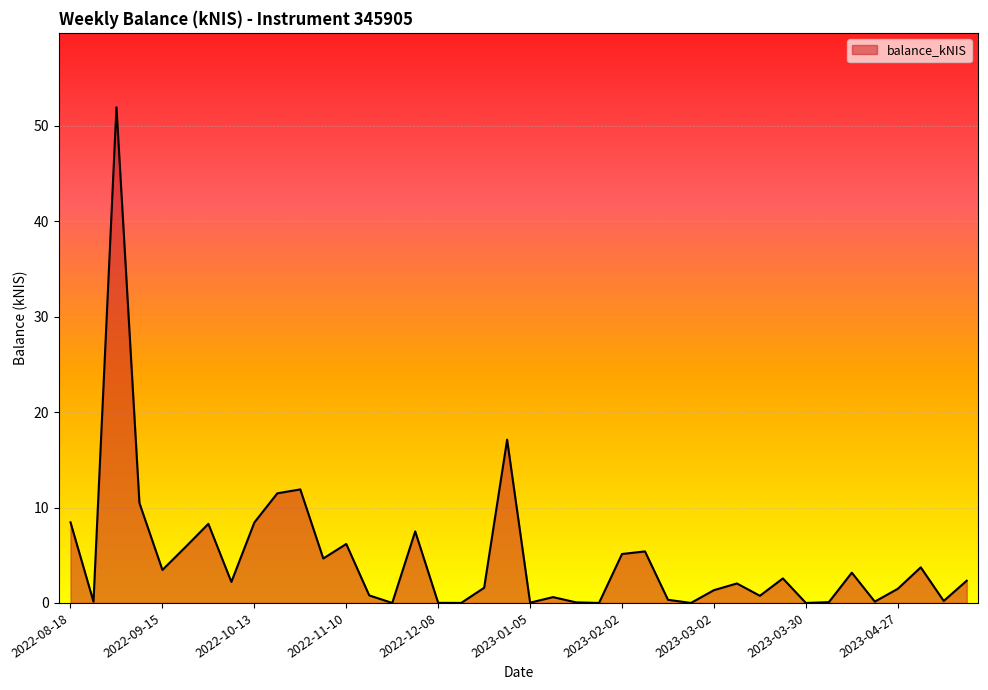

What is the greatest value displayed?

52.0